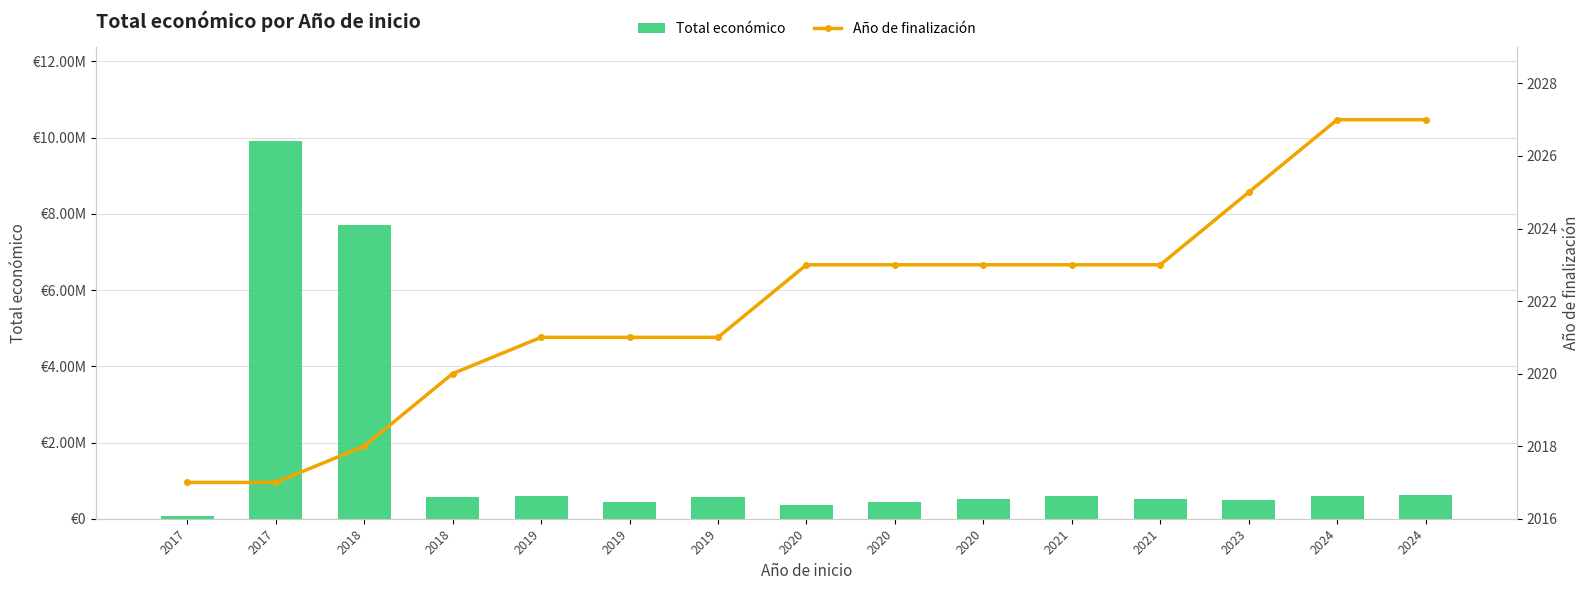

Read the Total económico value at 2020, to the nearest 10.

505520